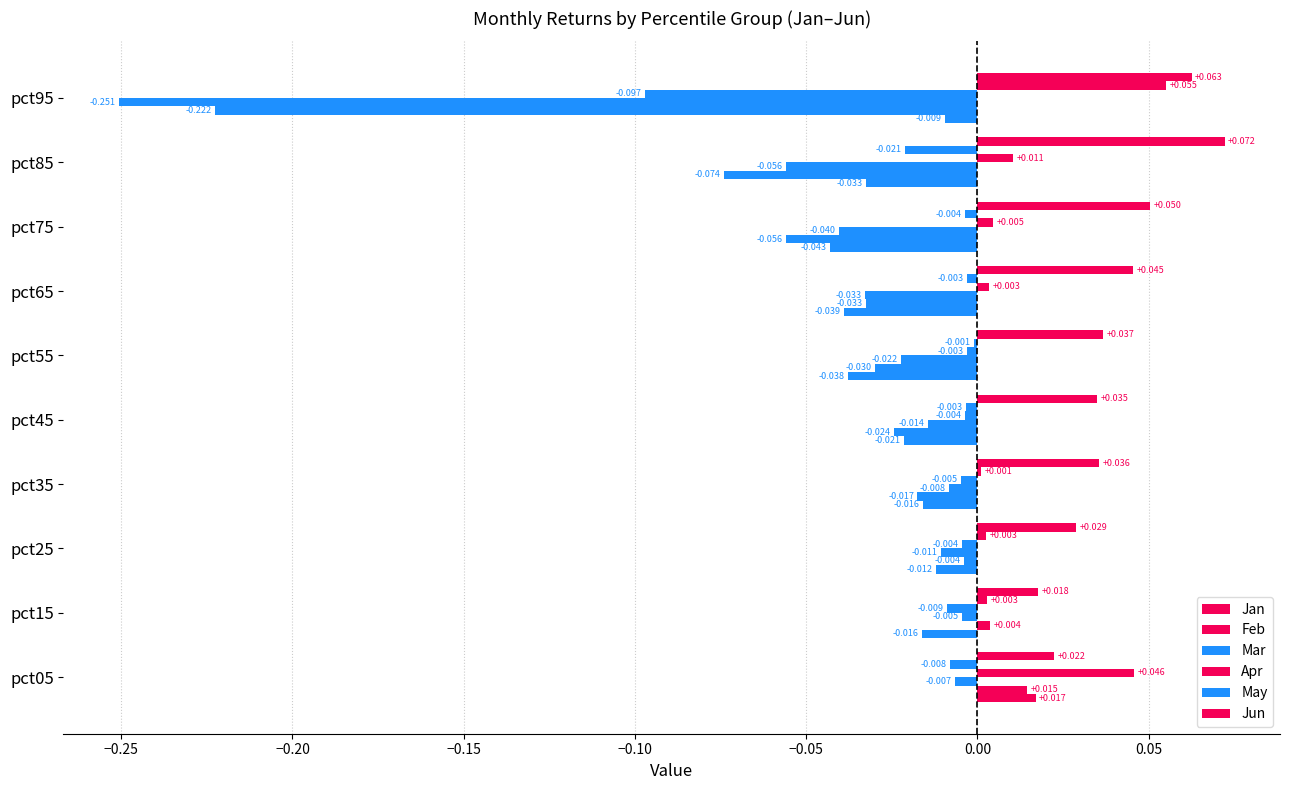

How many series are shown in this chart?

6